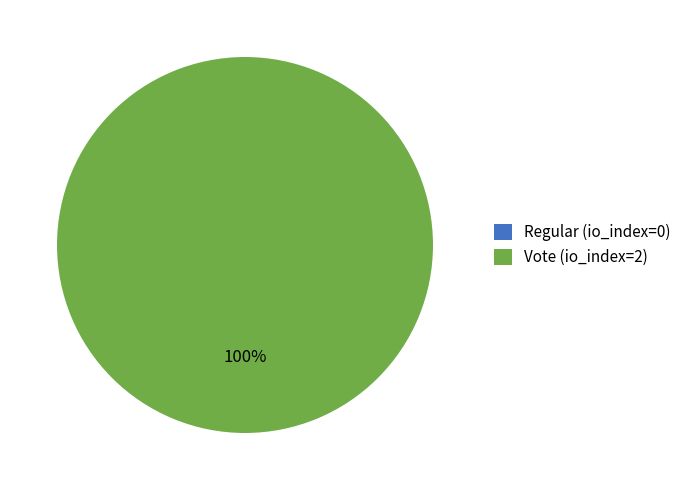

Does any single category account for the majority?

Yes